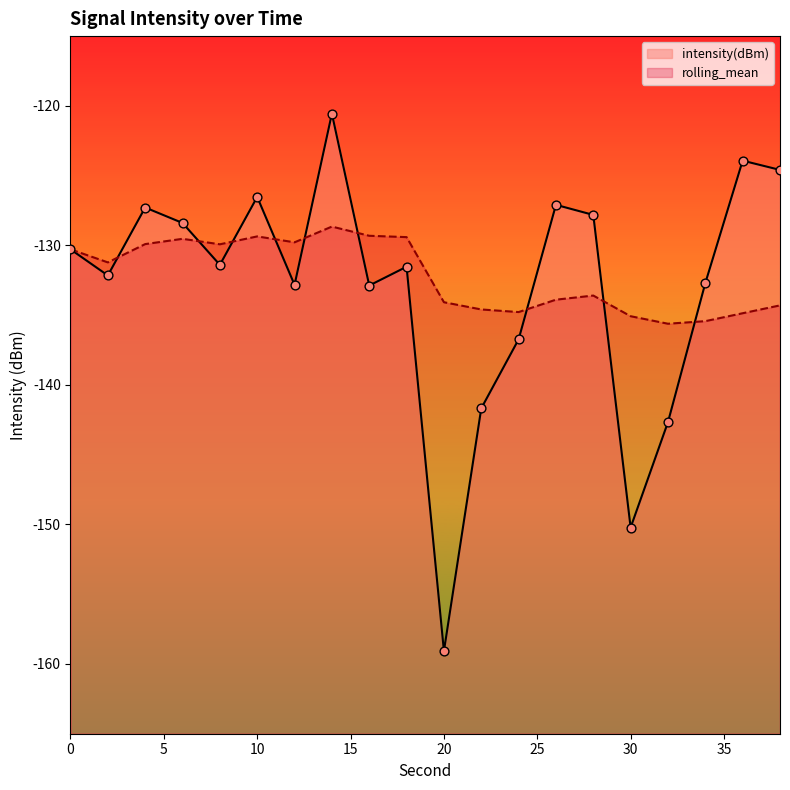

Which series has the largest total across all categories?

rolling_mean